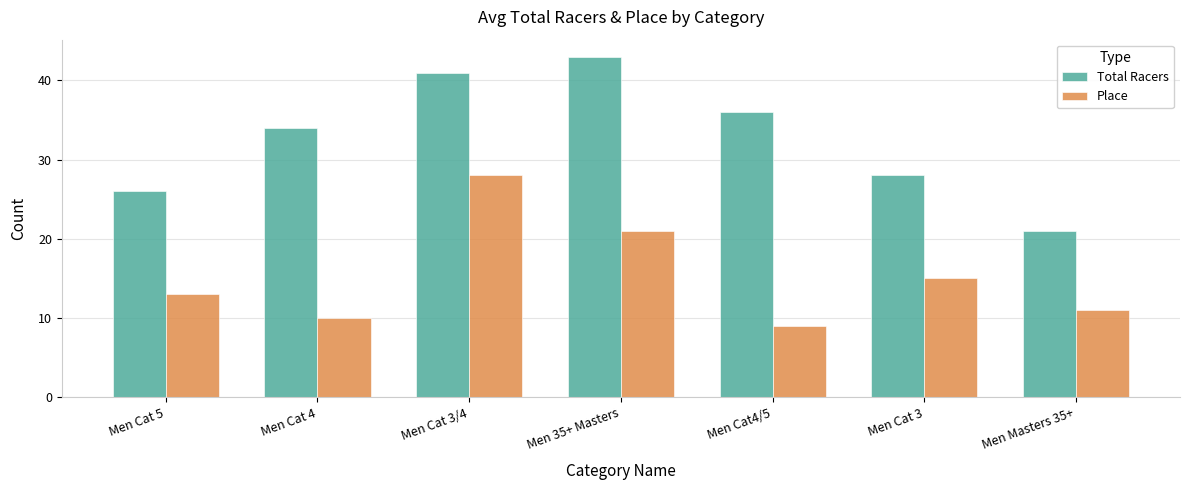

Rank the categories by Total Racers value from highest to lowest.

Men 35+ Masters, Men Cat 3/4, Men Cat4/5, Men Cat 4, Men Cat 3, Men Cat 5, Men Masters 35+